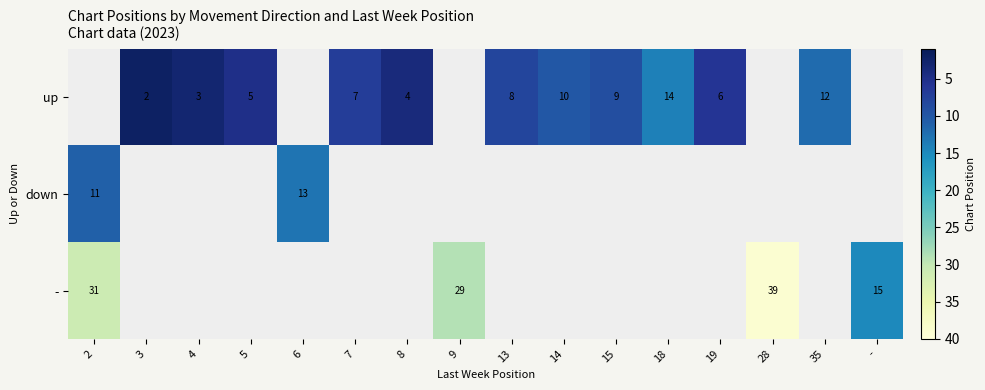

The value of down at 6 is 6. True or false?

False